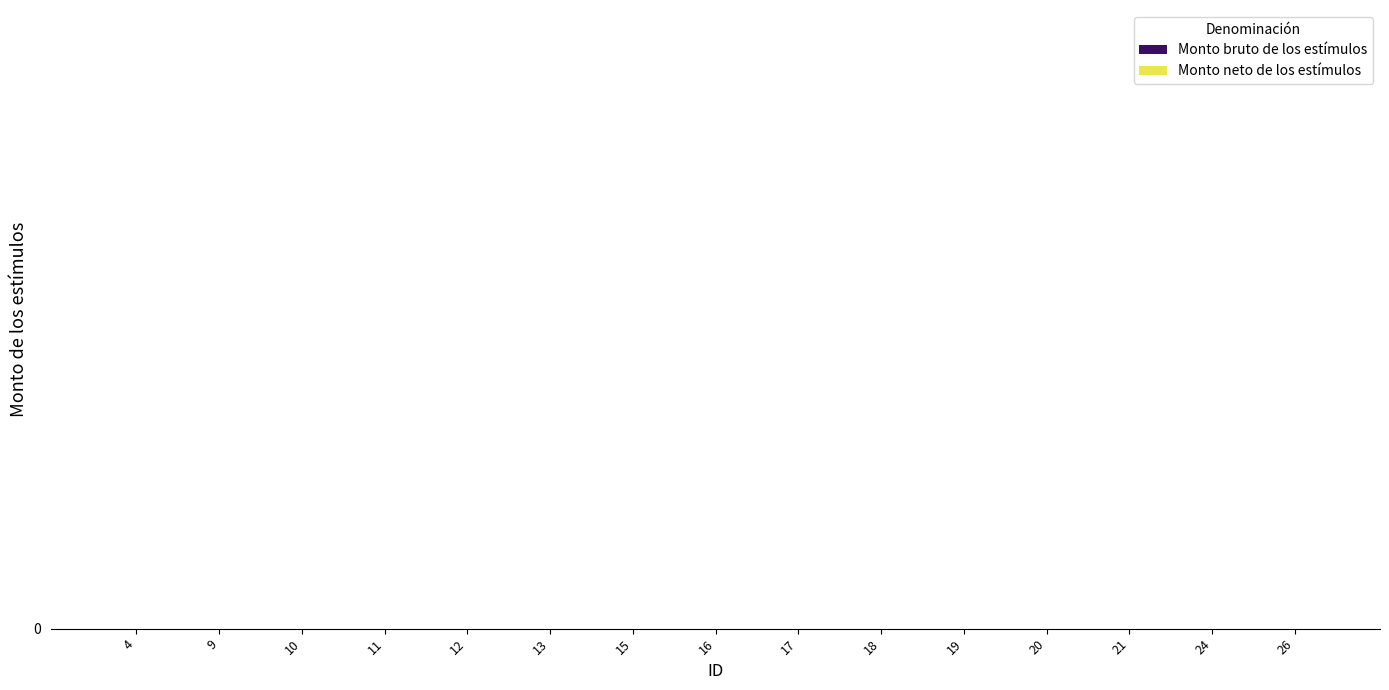

What is the difference between the maximum and minimum values in the ID series?

22